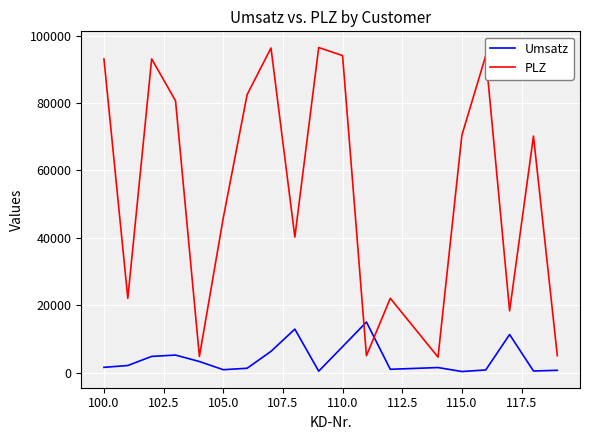

Which series has the largest range (max minus min)?

PLZ